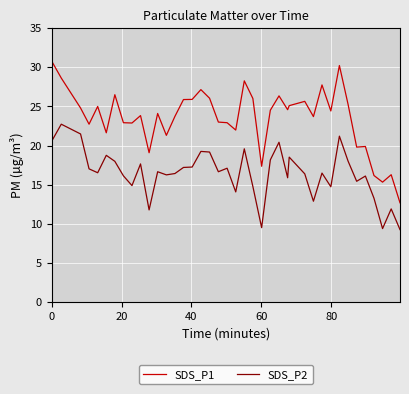

Which series has the widest spread of values?

SDS_P1